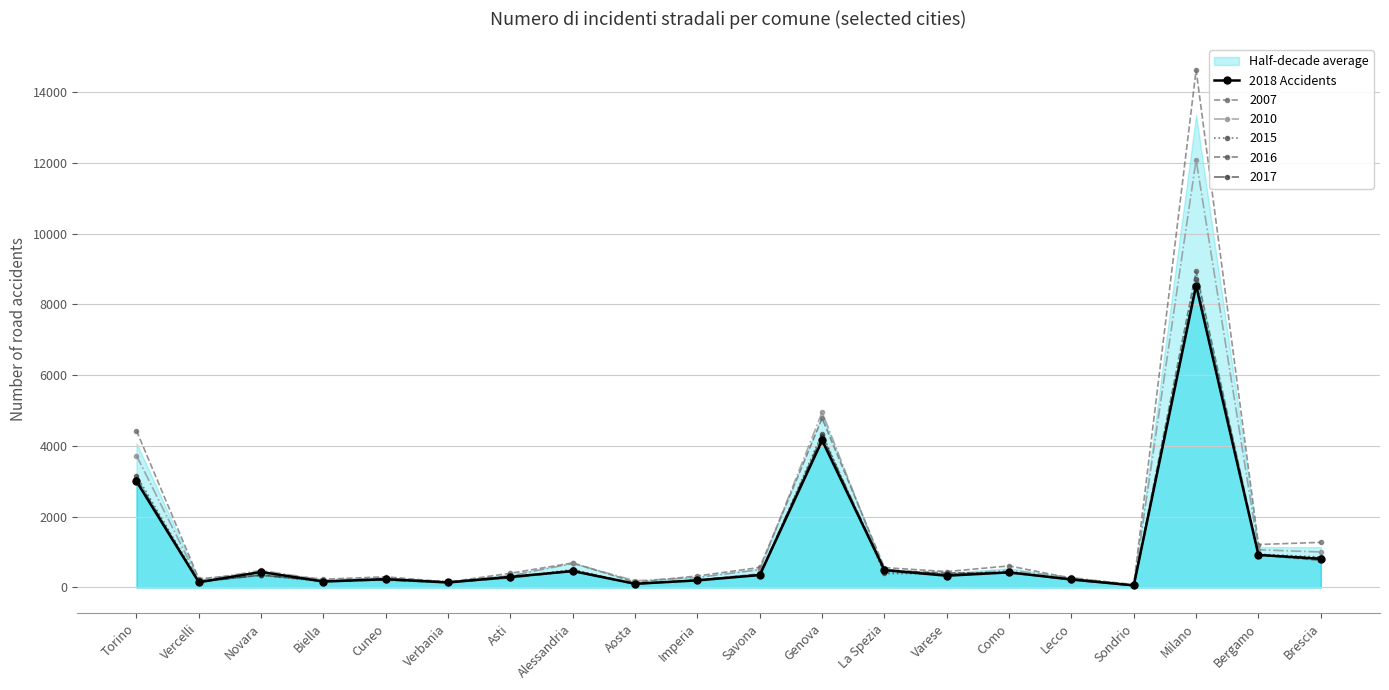

Read the value at Biella, to the nearest 100.

200